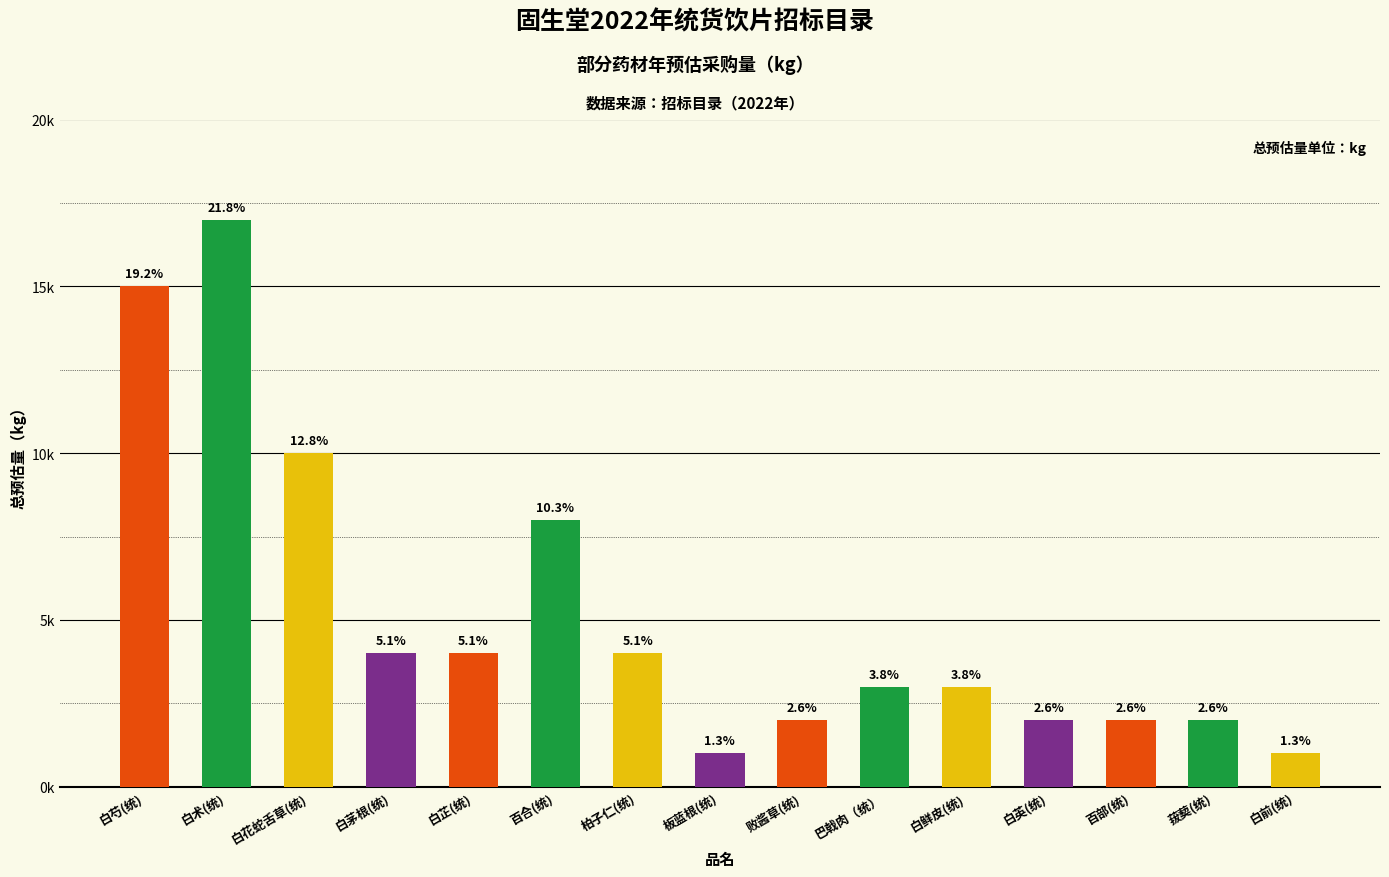

What is the ratio of the value at 菝葜(统) to the value at 白英(统)?

1.0